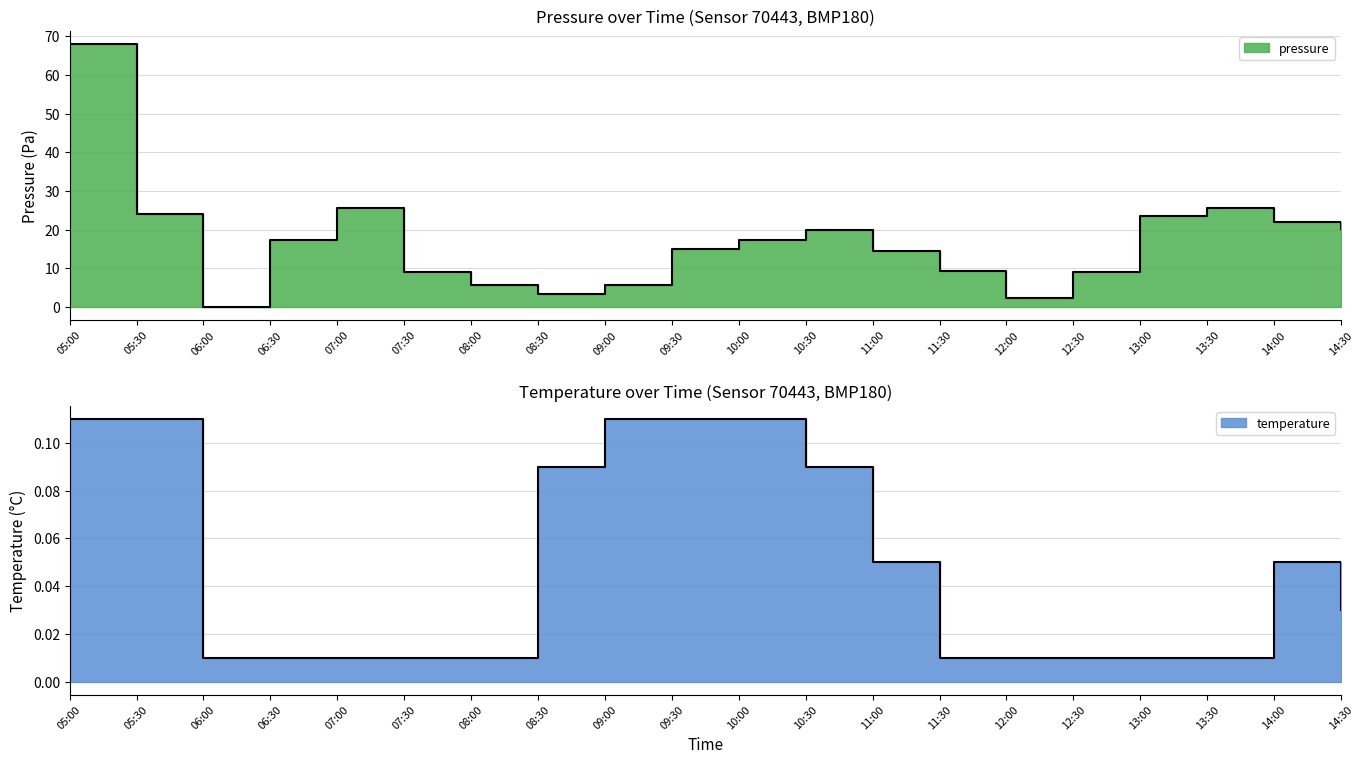

What is the difference between the maximum and minimum values in the pressure series?

68.0